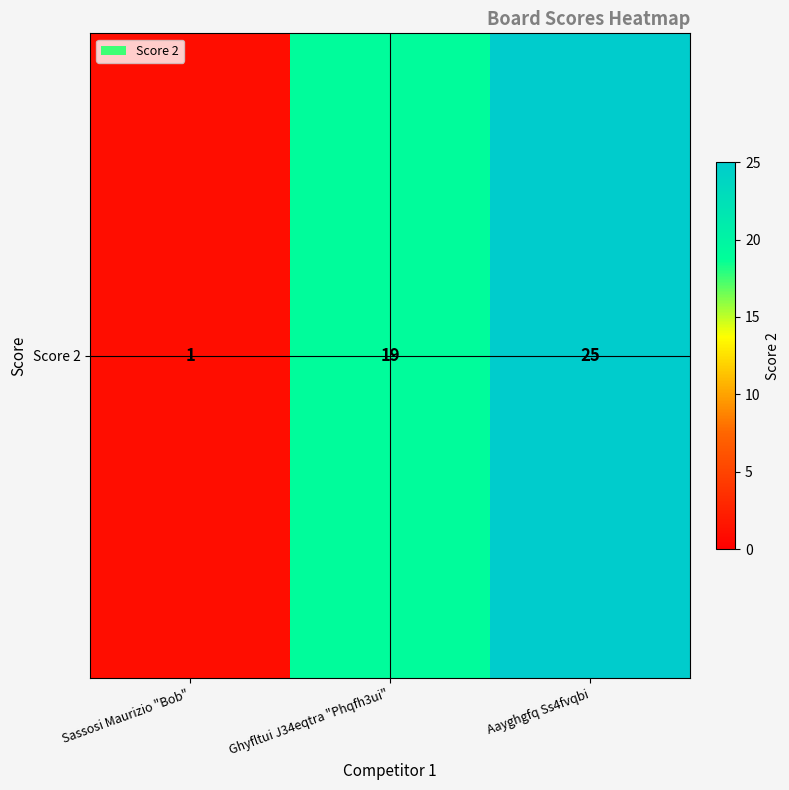

The value at Sassosi Maurizio "Bob" is 2. True or false?

False